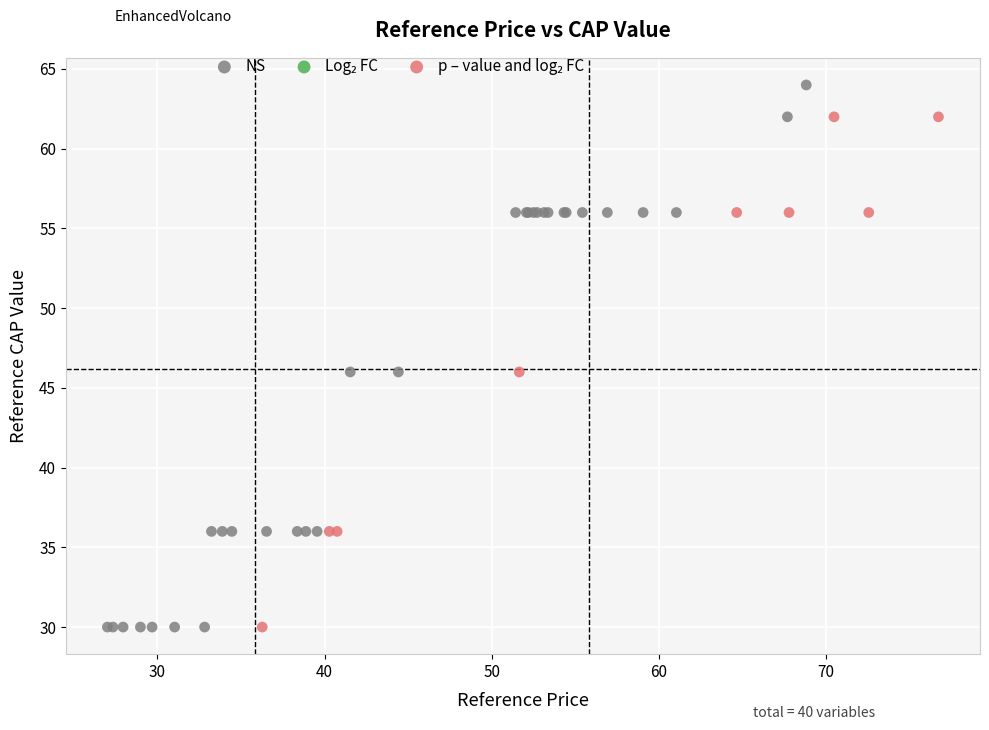

Which series reaches the maximum Y coordinate?

NS